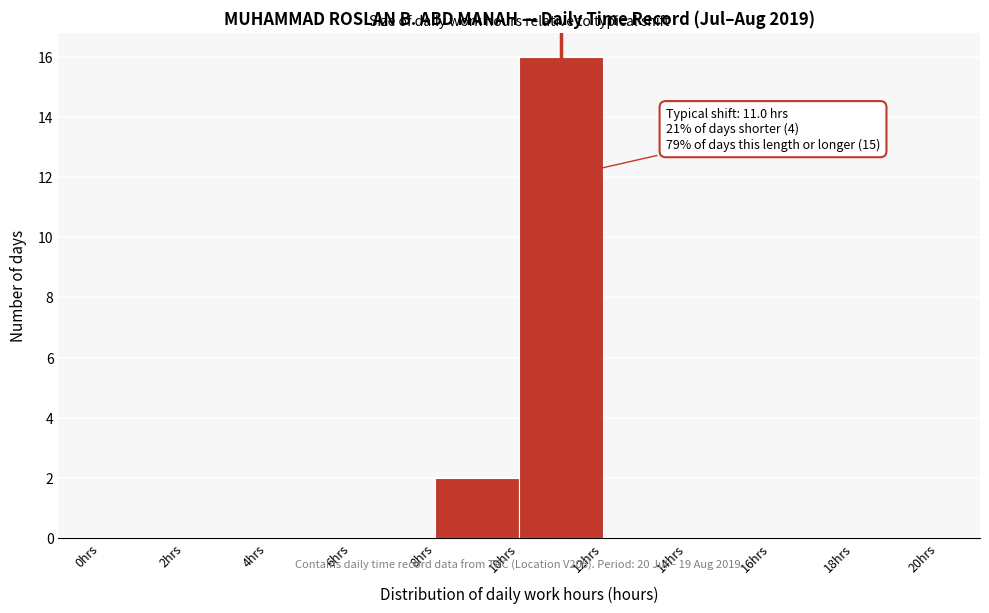

Over which range of the x-axis is the bar tallest?

10 to 12